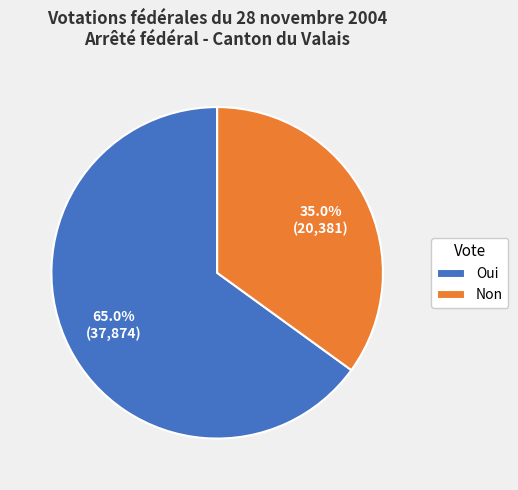

Is there any slice that represents more than half of the pie?

Yes